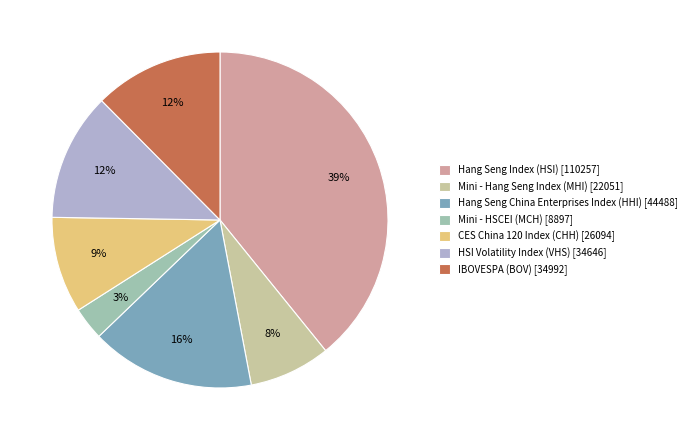

Combined, do CES China 120 Index (CHH) [26094] and HSI Volatility Index (VHS) [34646] account for over 50%?

No